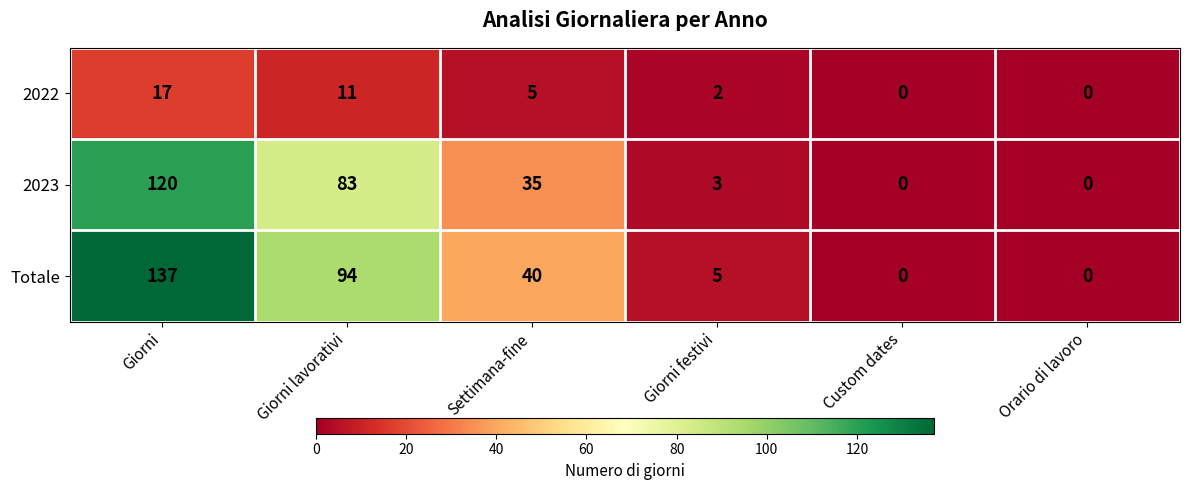

Is it true that 2022 equals 7 at Giorni lavorativi?

False